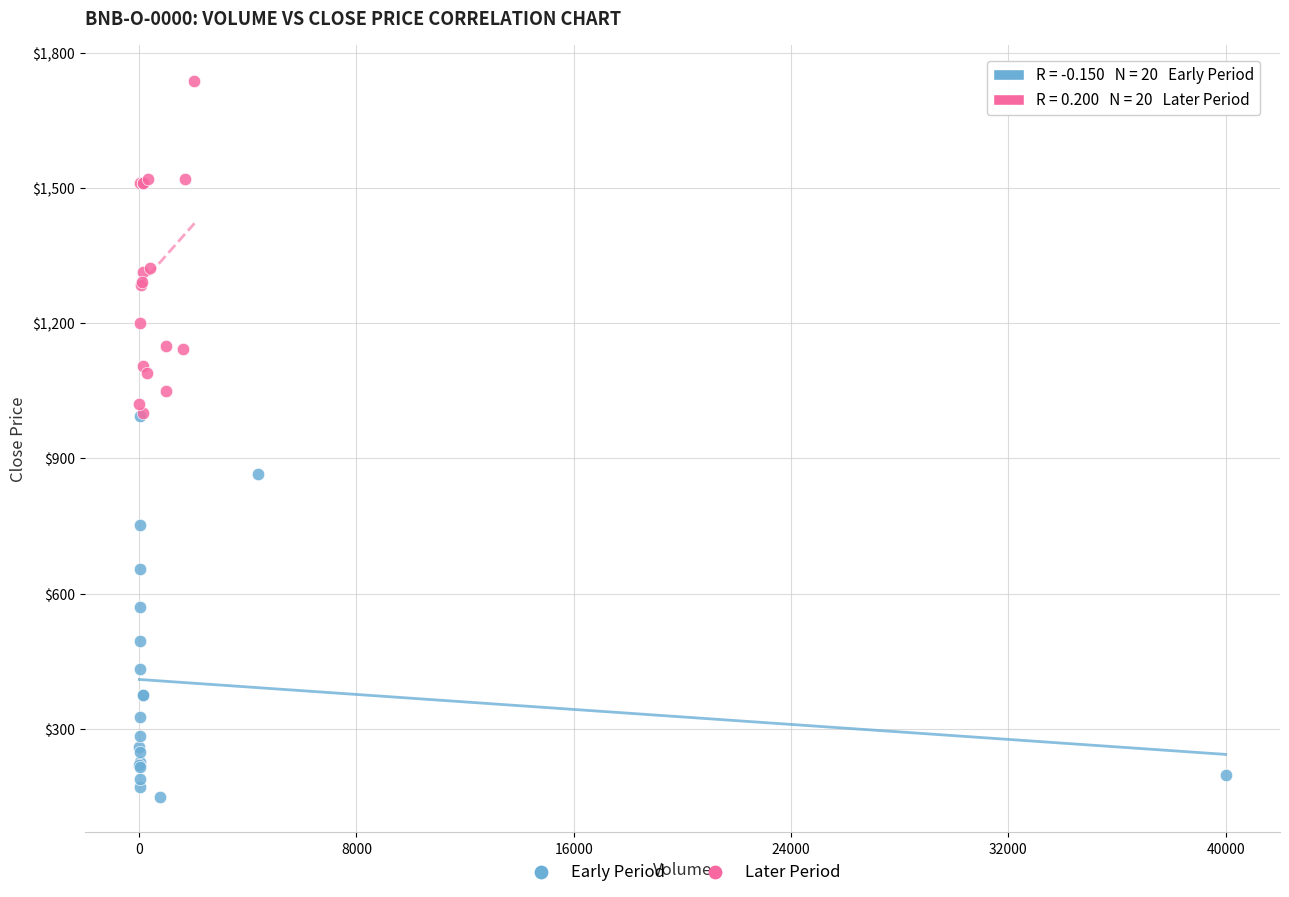

What are all the series names shown in the legend?

Early Period, Later Period